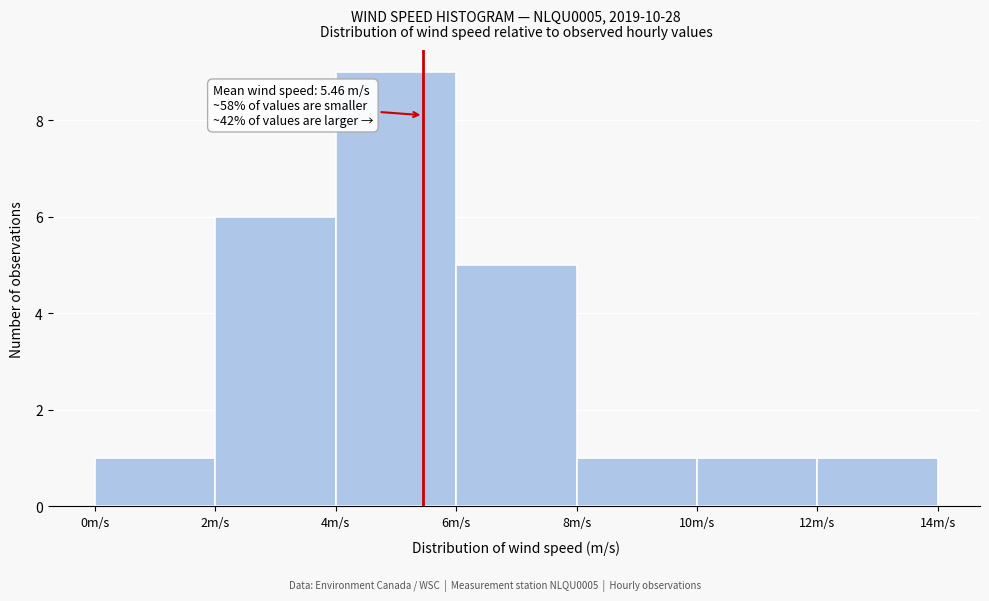

Which range on the x-axis has the tallest bar?

4 to 6